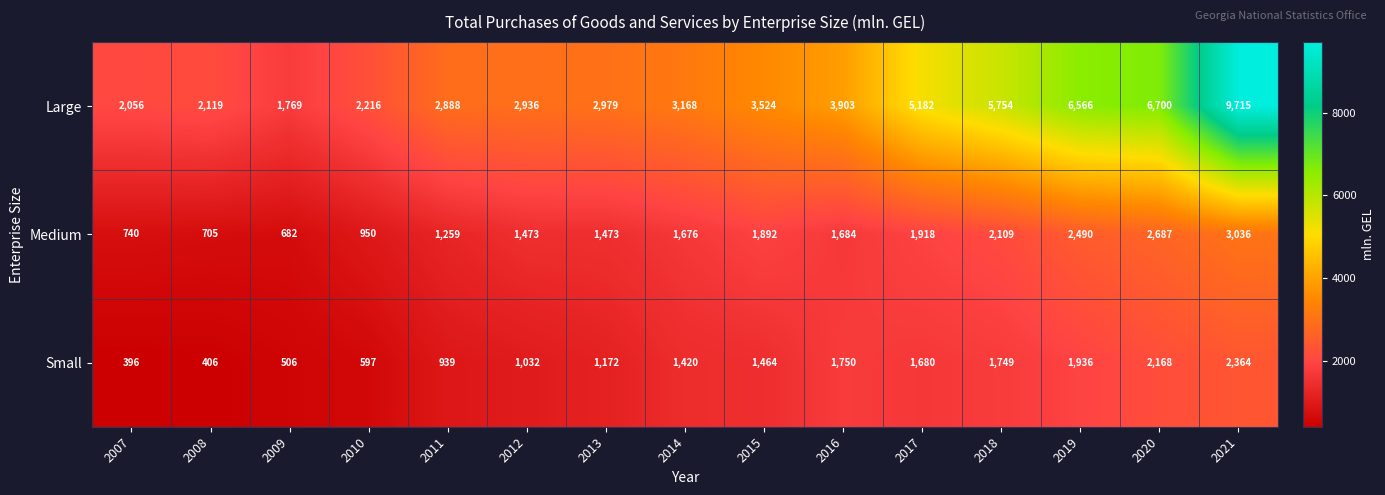

What is the total value across all series at 2008?

3230